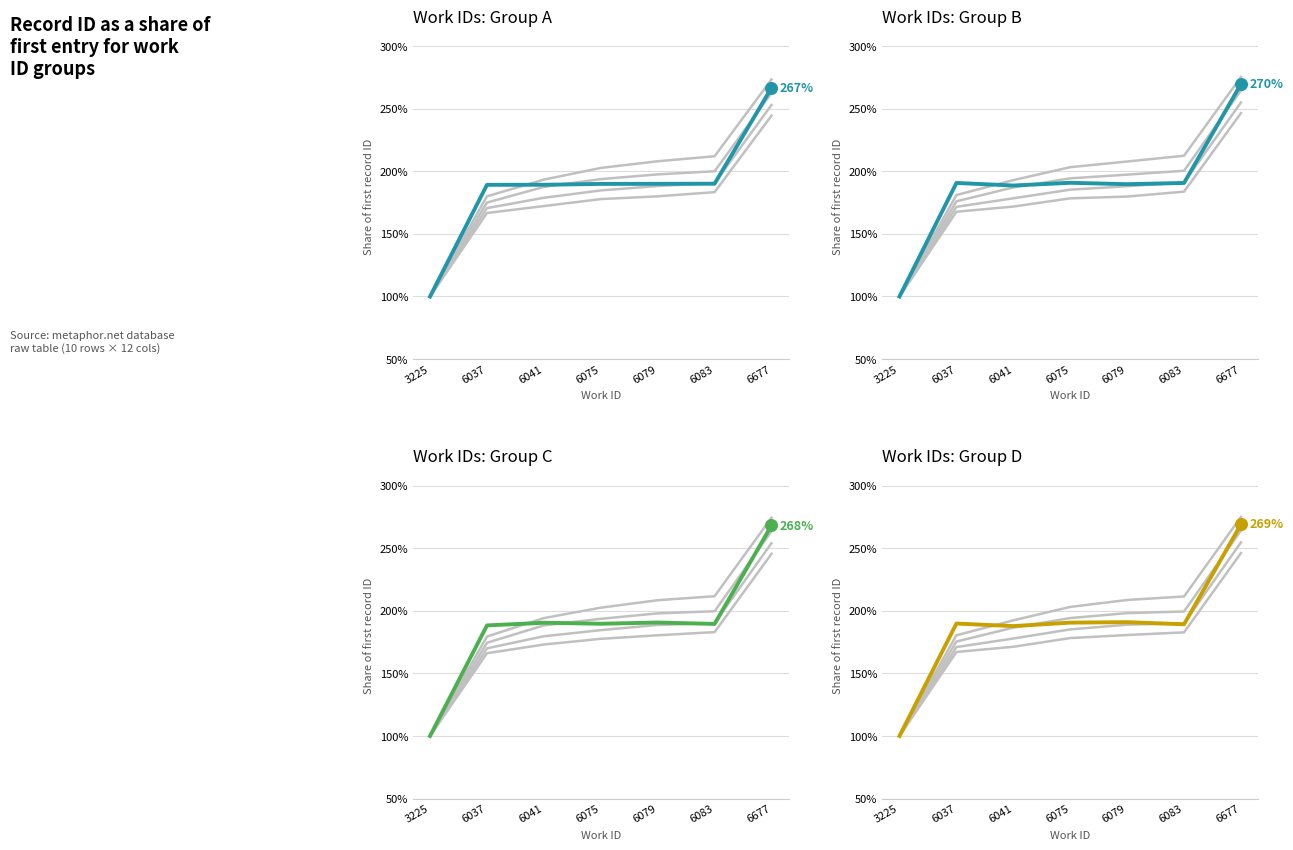

What is the change in value from 6075 to 6083?

+0.2